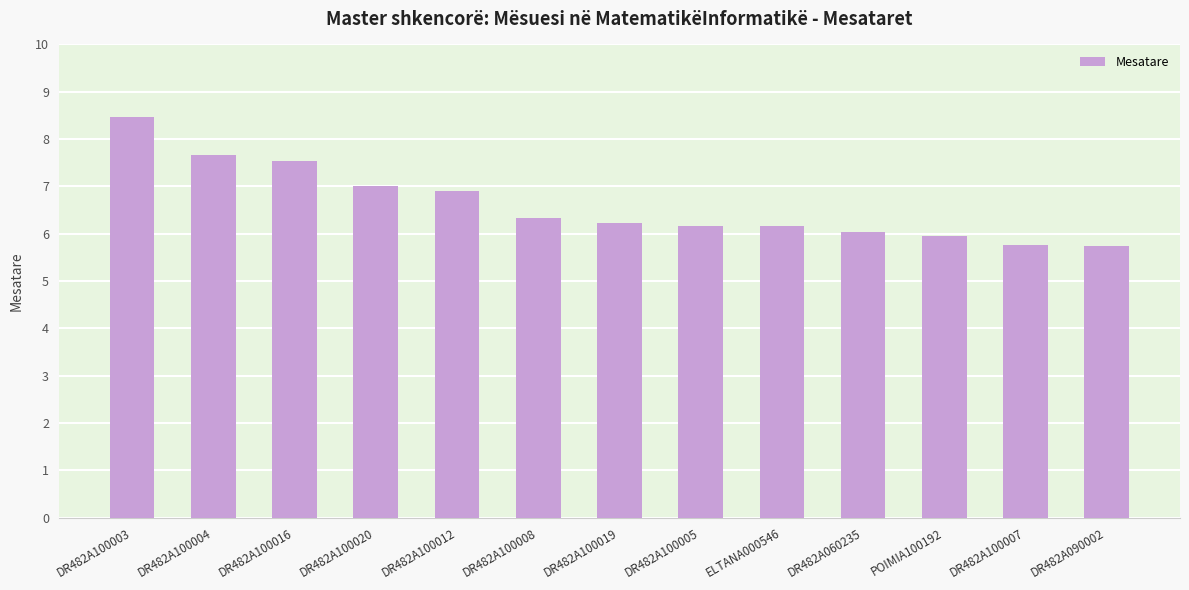

What is the value of the 12th bar from the left?

5.8